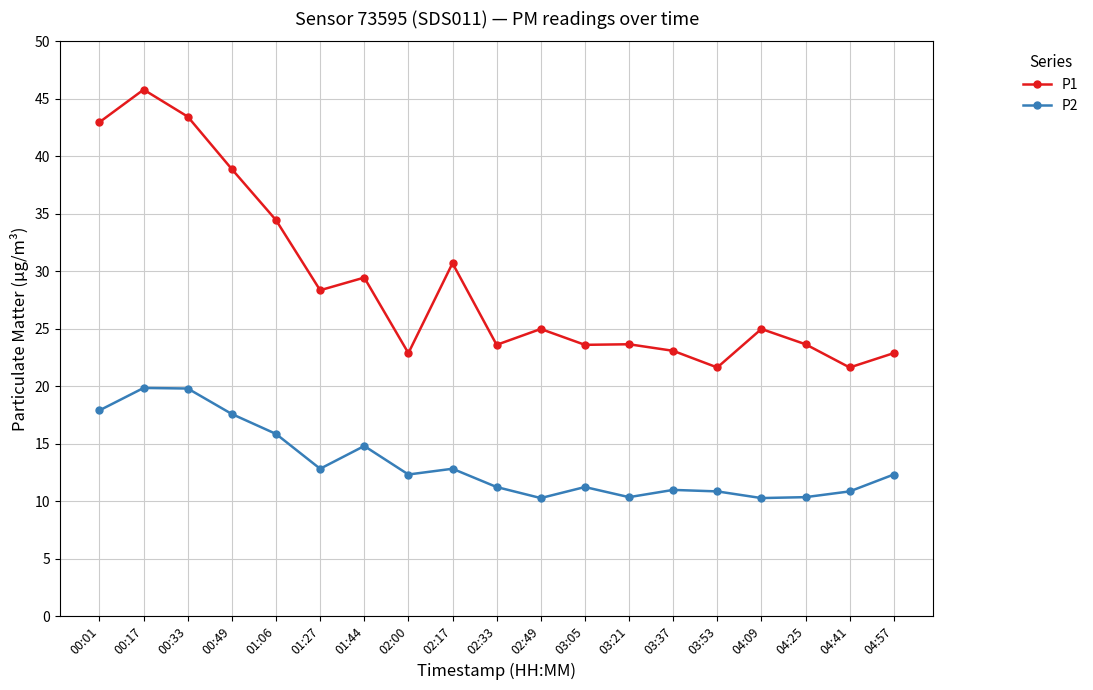

Is the value of P1 at 01:06 greater than the value of P2 at 03:05?

Yes